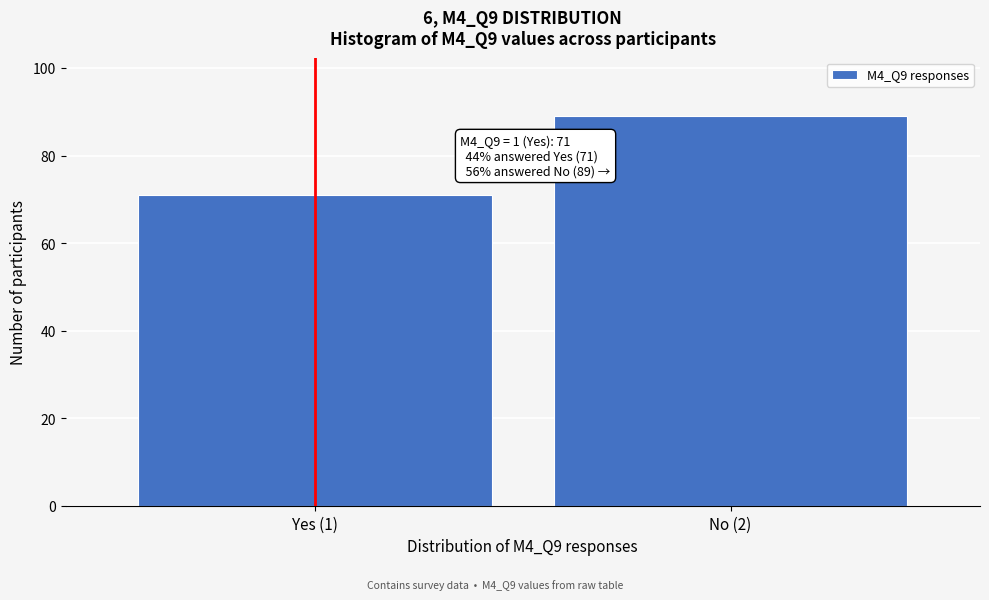

Reading left to right, extract all data points from this chart.

Yes (1)=71	No (2)=89